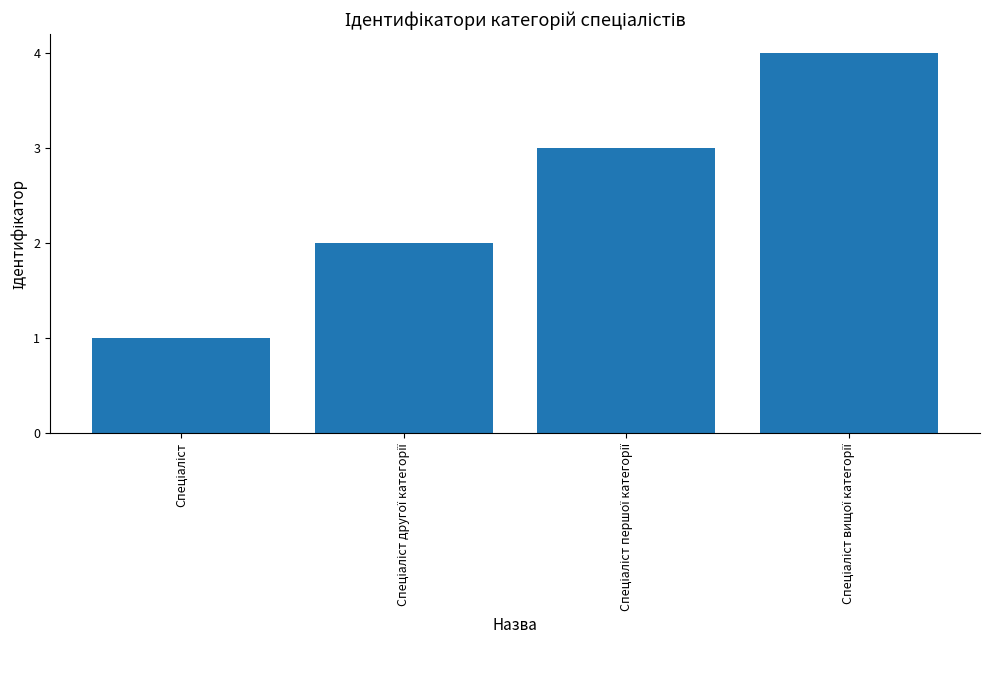

How many categories are shown in the chart?

4